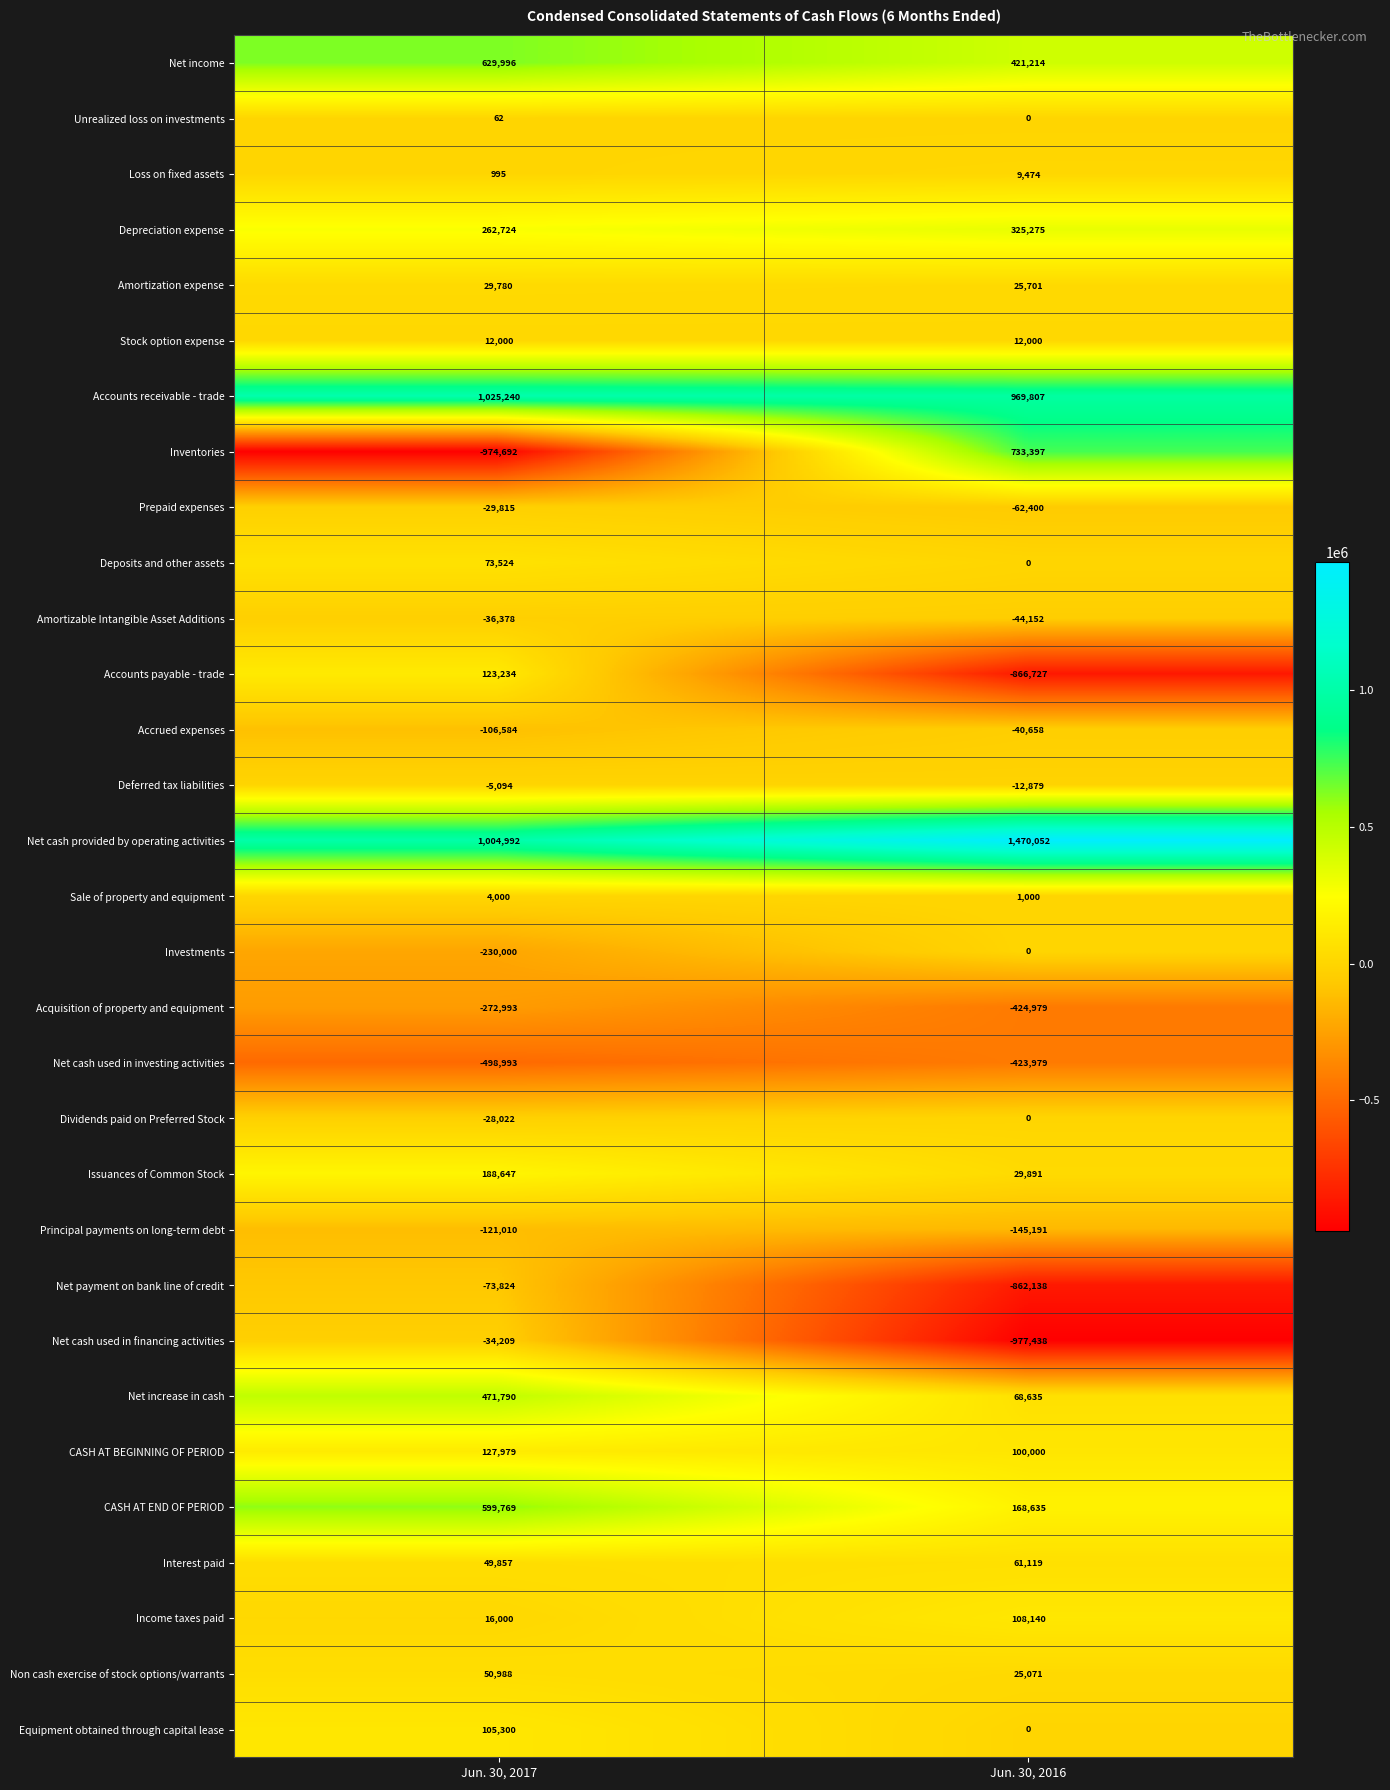

Which label corresponds to the smallest value in the chart?

Jun. 30, 2016